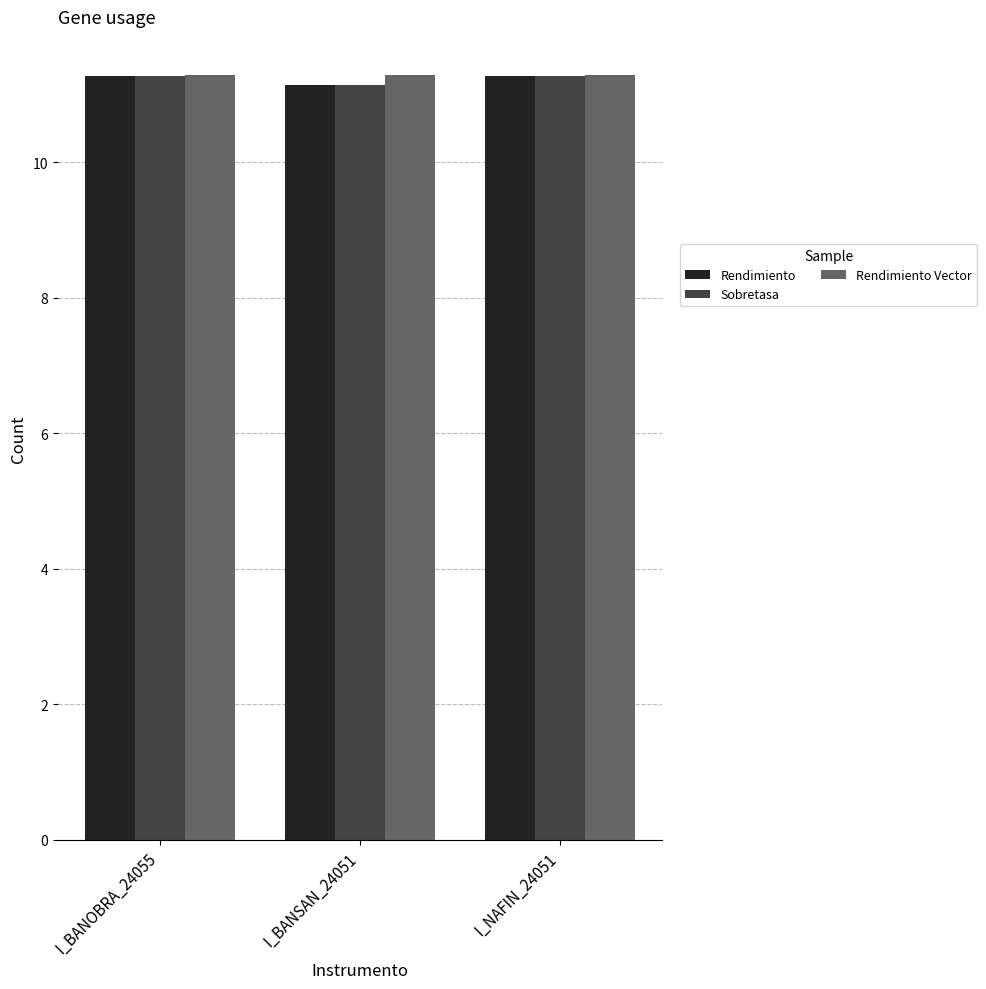

What is the minimum value for Rendimiento?

11.1